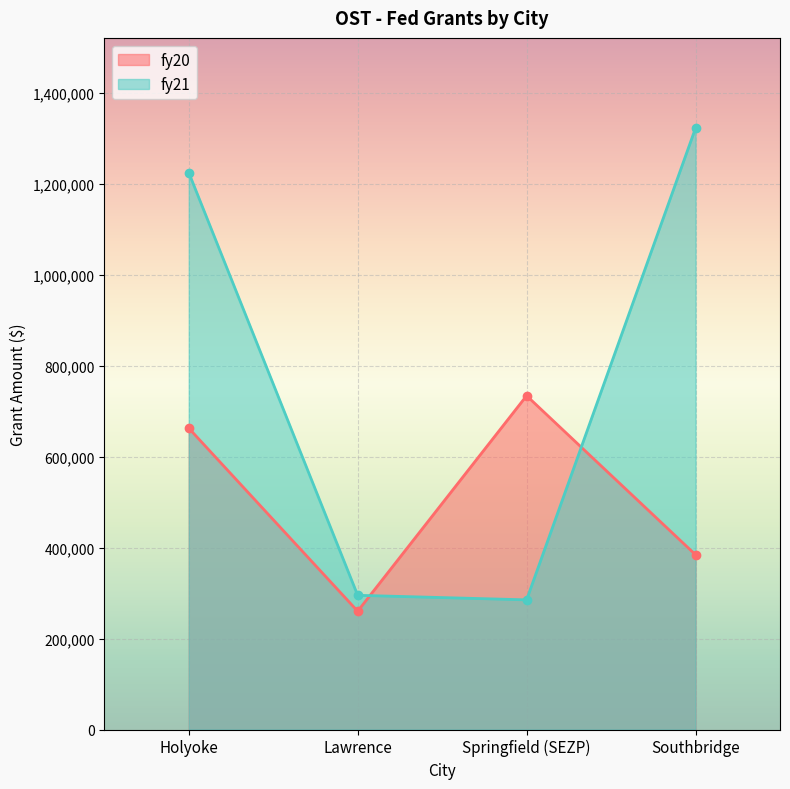

What position from the right is Lawrence?

3